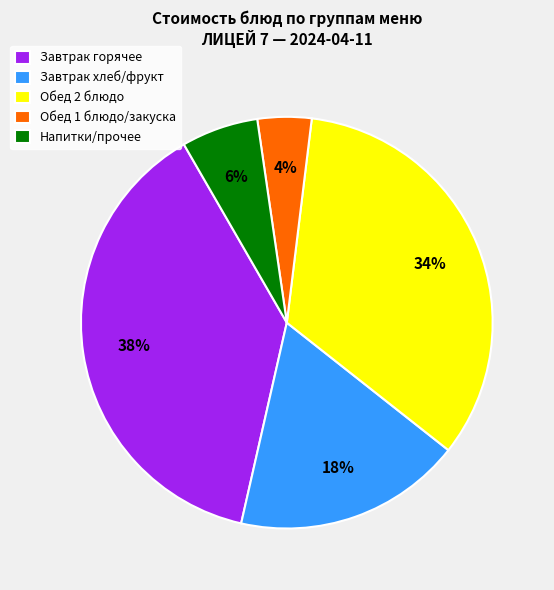

Combined, do Напитки/прочее and Обед 2 блюдо account for over 50%?

No